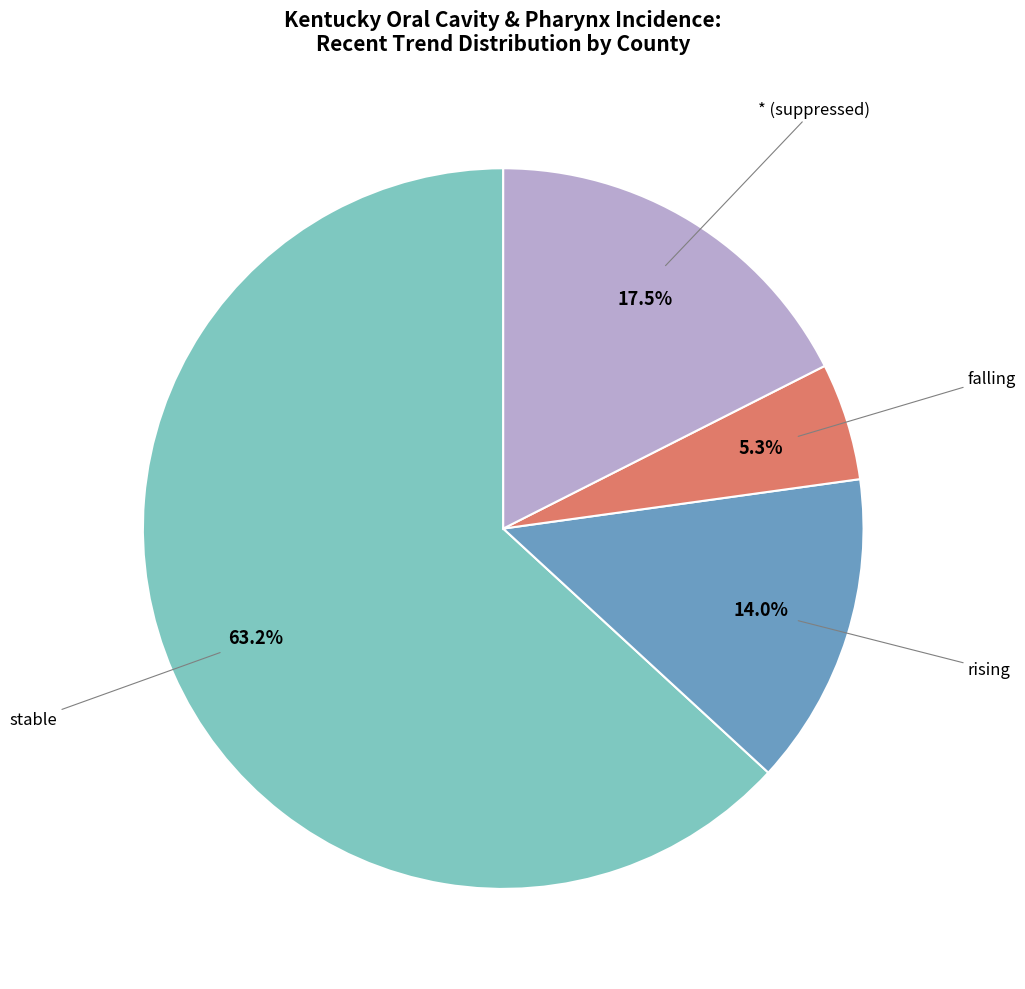

Is there a majority slice in this chart?

Yes